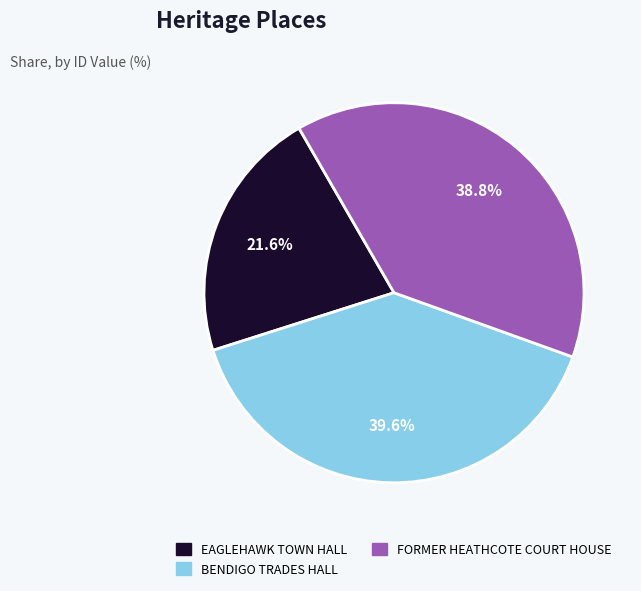

Rank the categories by value from lowest to highest.

EAGLEHAWK TOWN HALL, FORMER HEATHCOTE COURT HOUSE, BENDIGO TRADES HALL